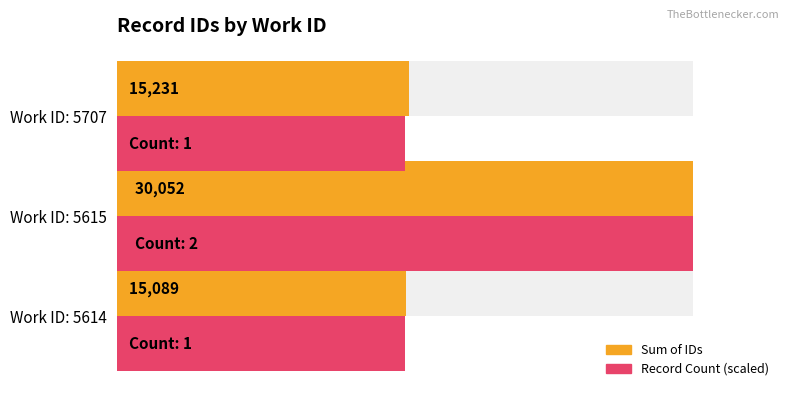

How many groups of bars are there?

3